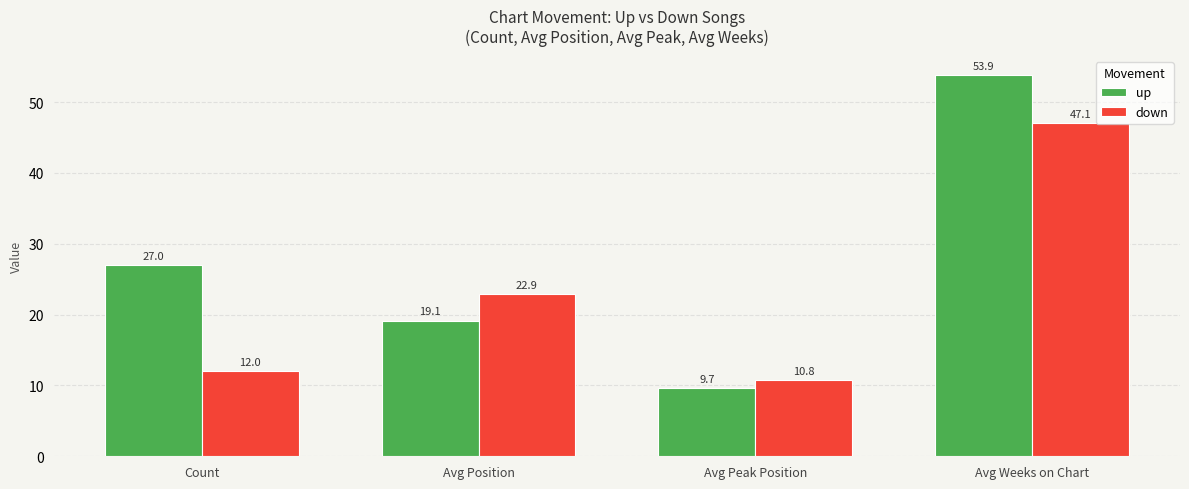

How many values in the down series are below 22?

2